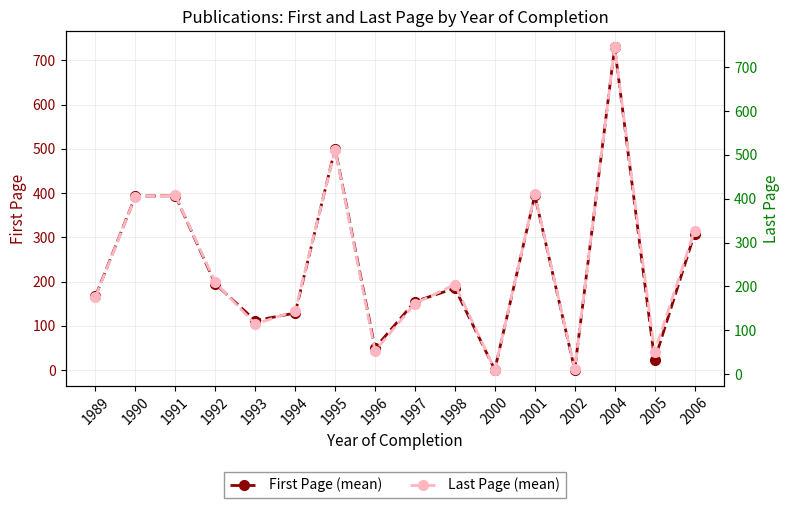

What are all the series names shown in the legend?

First Page (mean), Last Page (mean)